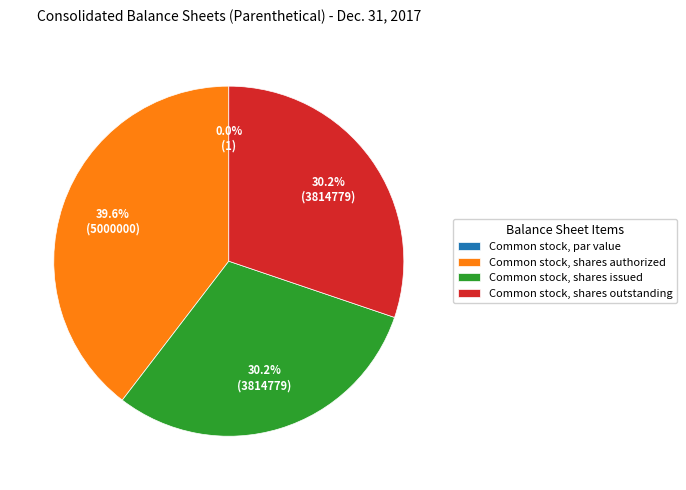

Combined, what portion of the pie is Common stock, shares outstanding and Common stock, shares authorized?

69.8%